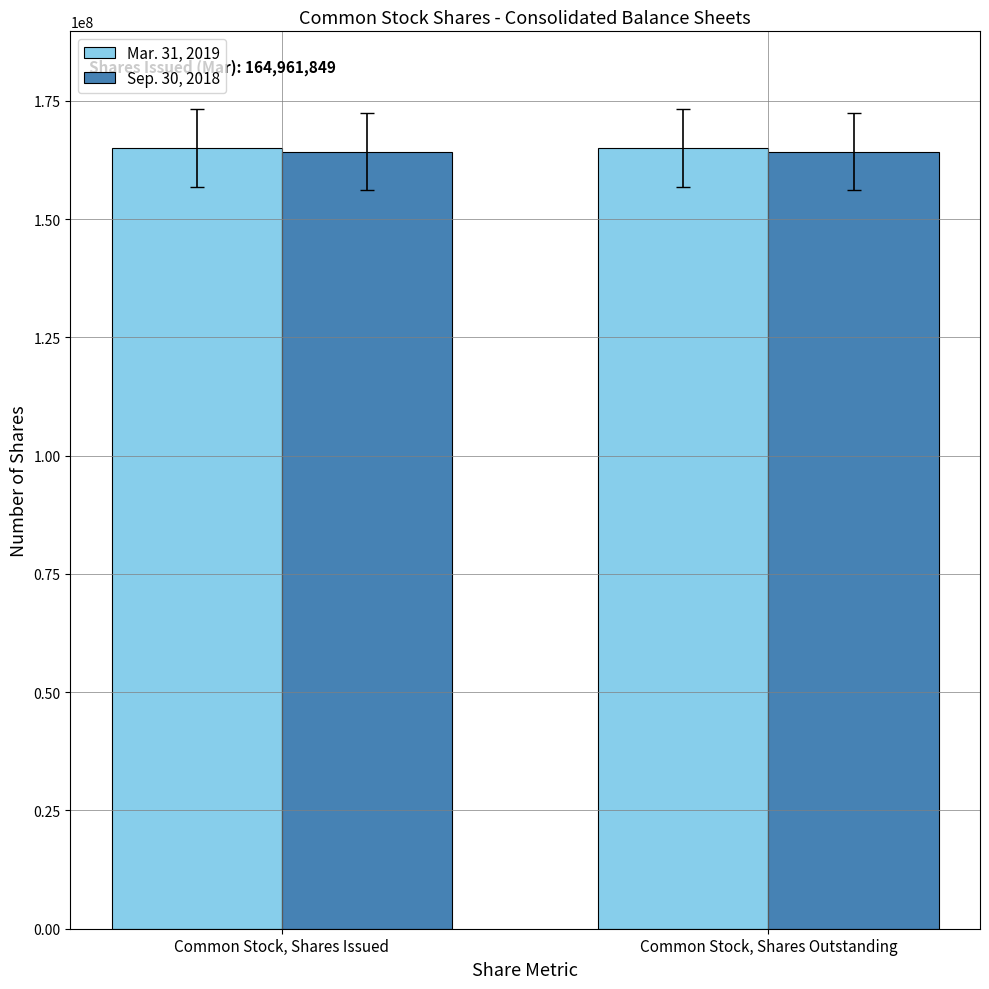

What is the highest value of the Mar. 31, 2019 series?

164961849